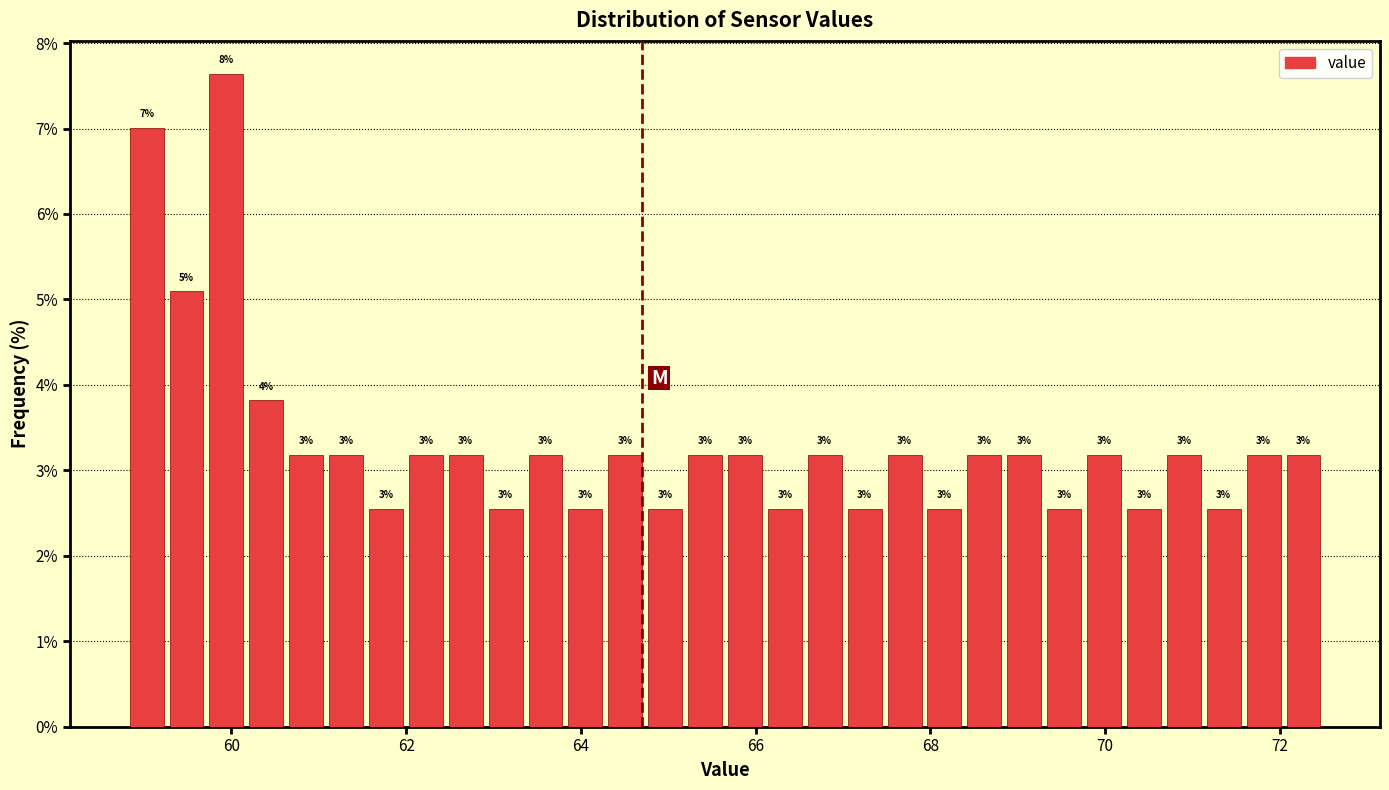

Around what value on the x-axis is the tallest bar? Give the approximate position of its centre, as read against the axis.

60.0